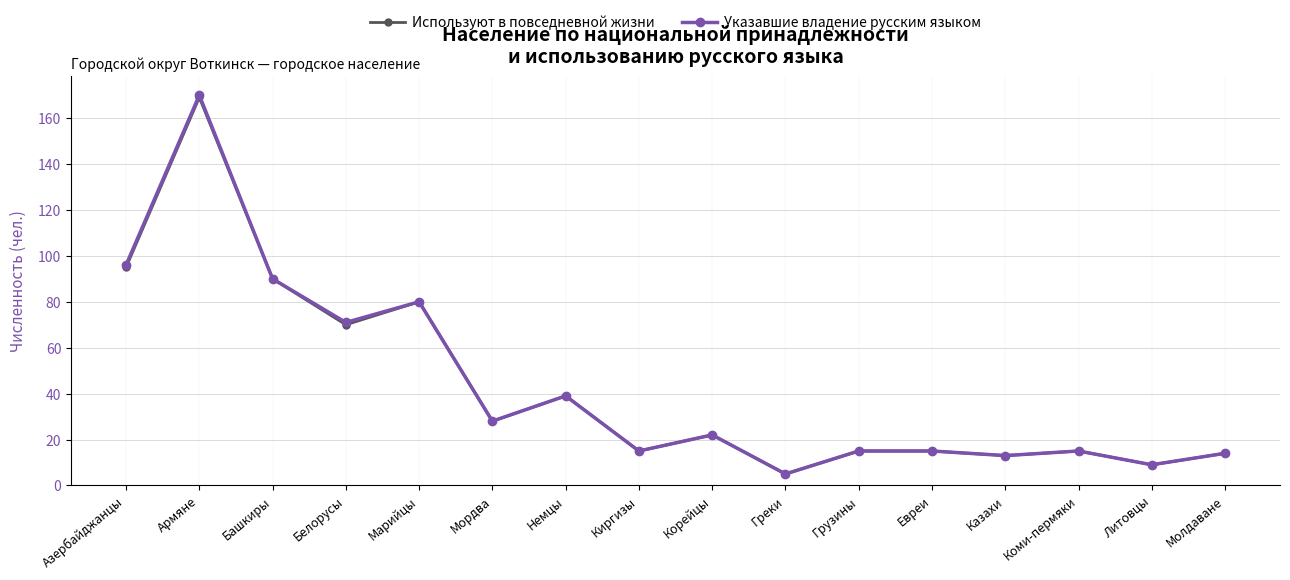

What is the label of the 8th point from the left?

Киргизы